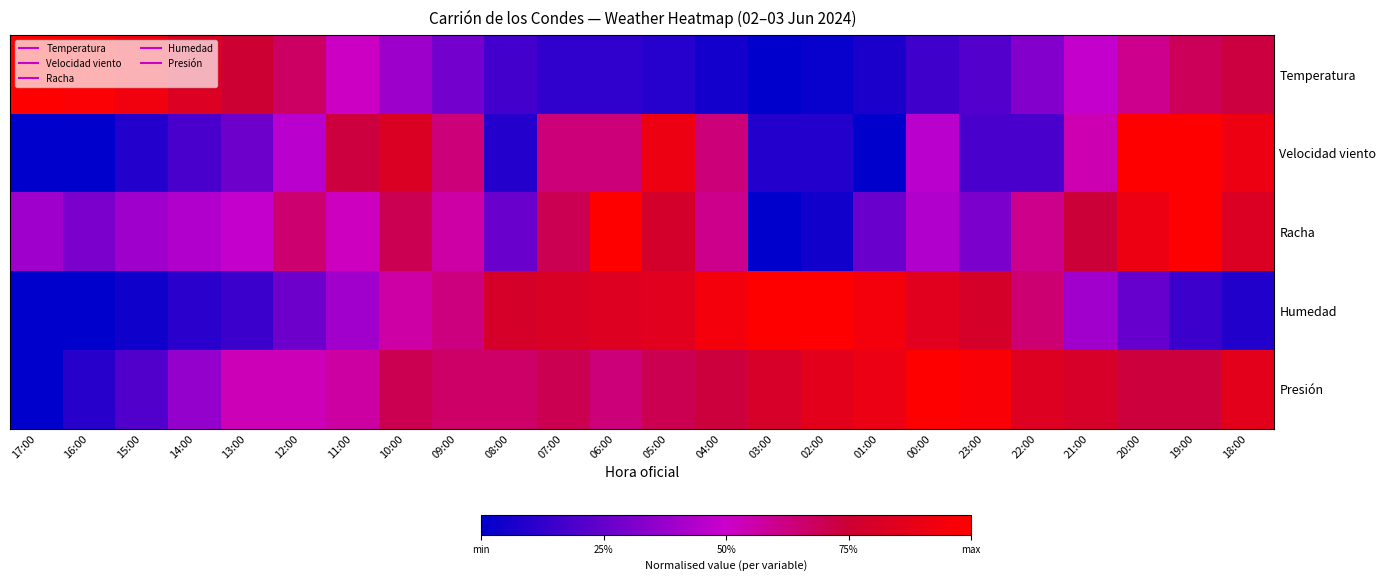

Reading left to right, transcribe all the data shown in this chart.

Temperatura: 17:00=1.0	16:00=1.0	15:00=0.9	14:00=0.8	13:00=0.7	12:00=0.7	11:00=0.5	10:00=0.4	09:00=0.3	08:00=0.2	07:00=0.1	06:00=0.1	05:00=0.1	04:00=0.1	03:00=0.0	02:00=0.0	01:00=0.1	00:00=0.2	23:00=0.2	22:00=0.3	21:00=0.5	20:00=0.6	19:00=0.7	18:00=0.7
Velocidad viento: 17:00=0.0	16:00=0.0	15:00=0.1	14:00=0.2	13:00=0.3	12:00=0.5	11:00=0.7	10:00=0.8	09:00=0.6	08:00=0.1	07:00=0.6	06:00=0.6	05:00=0.9	04:00=0.6	03:00=0.1	02:00=0.1	01:00=0.0	00:00=0.5	23:00=0.2	22:00=0.2	21:00=0.5	20:00=1.0	19:00=1.0	18:00=0.9
Racha: 17:00=0.4	16:00=0.3	15:00=0.4	14:00=0.4	13:00=0.5	12:00=0.7	11:00=0.5	10:00=0.7	09:00=0.6	08:00=0.3	07:00=0.7	06:00=1.0	05:00=0.8	04:00=0.6	03:00=0.0	02:00=0.0	01:00=0.3	00:00=0.4	23:00=0.3	22:00=0.6	21:00=0.7	20:00=0.9	19:00=1.0	18:00=0.8
Humedad: 17:00=0.0	16:00=0.0	15:00=0.0	14:00=0.1	13:00=0.1	12:00=0.3	11:00=0.4	10:00=0.6	09:00=0.6	08:00=0.8	07:00=0.8	06:00=0.8	05:00=0.9	04:00=0.9	03:00=1.0	02:00=1.0	01:00=0.9	00:00=0.9	23:00=0.8	22:00=0.6	21:00=0.4	20:00=0.2	19:00=0.1	18:00=0.1
Presión: 17:00=0.0	16:00=0.1	15:00=0.2	14:00=0.4	13:00=0.5	12:00=0.5	11:00=0.6	10:00=0.7	09:00=0.7	08:00=0.7	07:00=0.7	06:00=0.6	05:00=0.7	04:00=0.7	03:00=0.8	02:00=0.9	01:00=0.9	00:00=1.0	23:00=1.0	22:00=0.8	21:00=0.8	20:00=0.7	19:00=0.7	18:00=0.9